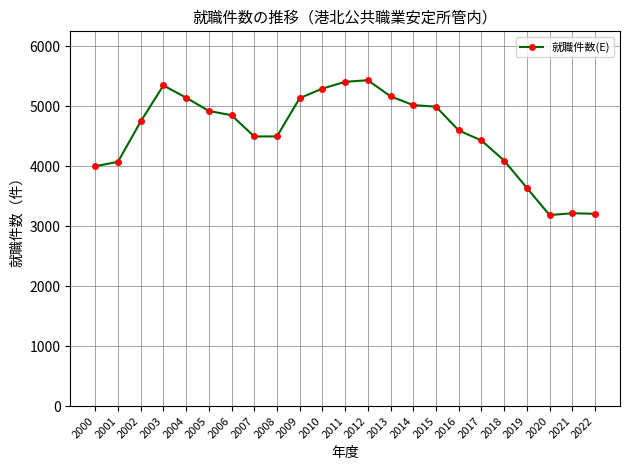

Approximately how many times larger is the value at 2007 compared to 2020?

1.4